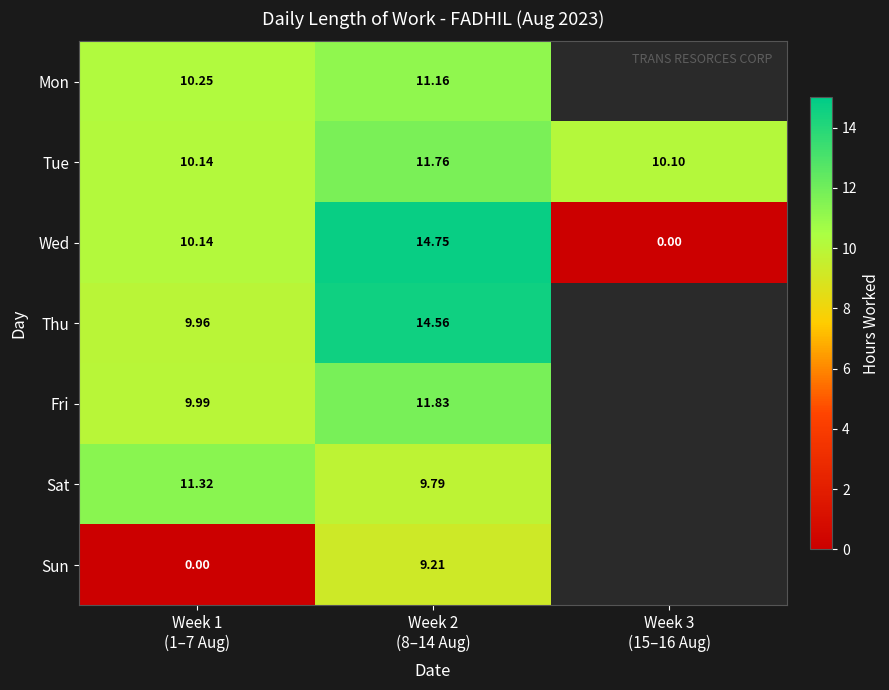

Count the number of data series in this chart.

7